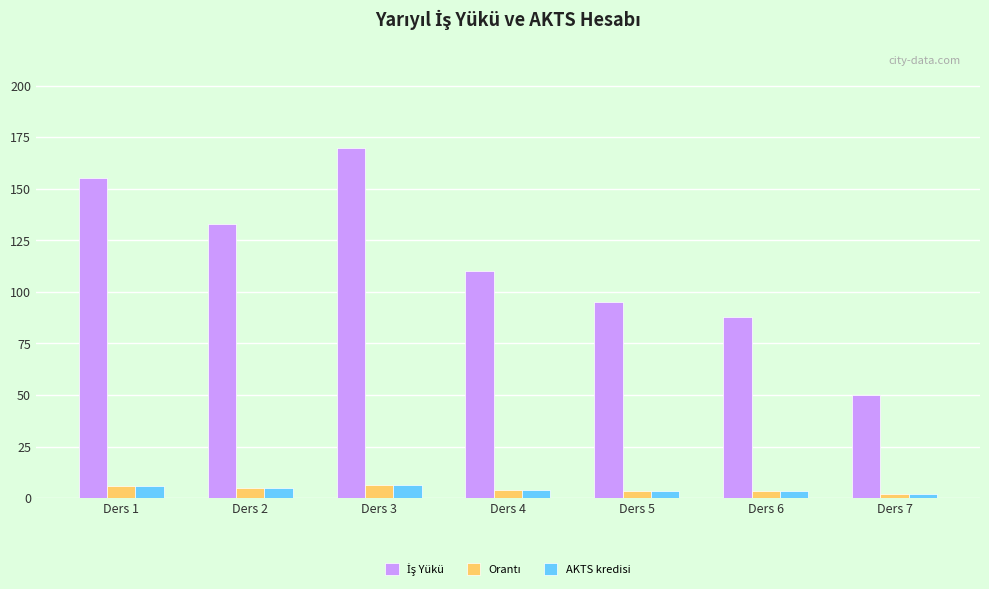

At which category is the sum across all series the highest?

Ders 3